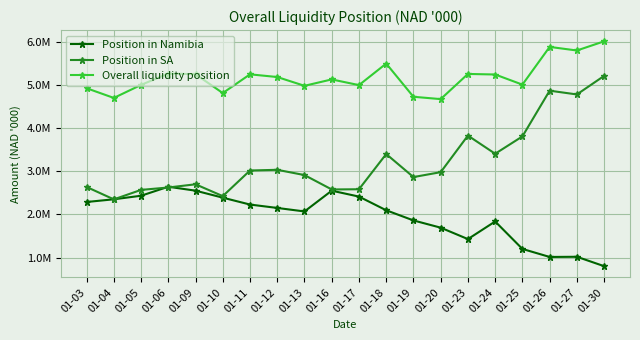

Which label corresponds to the smallest value in the chart?

01-30